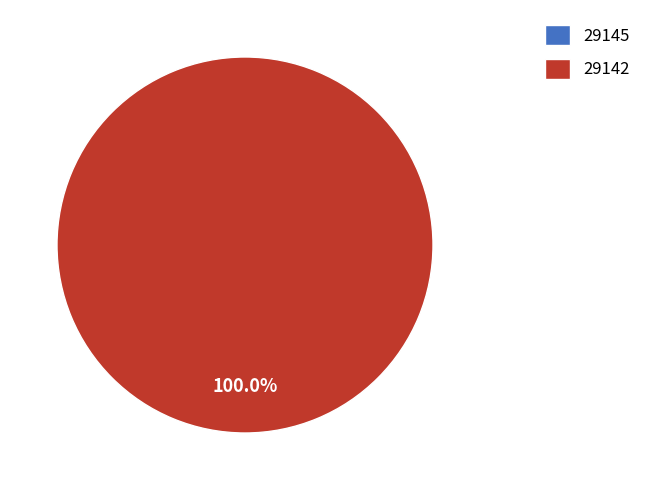

Is it true that 29142 is 100% of the pie?

True